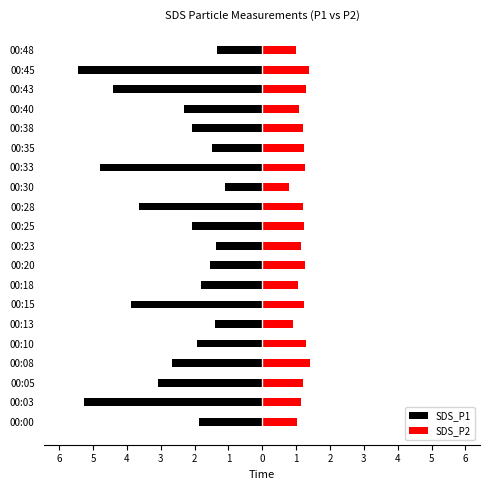

How many data points in SDS_P2 are above 1?

17